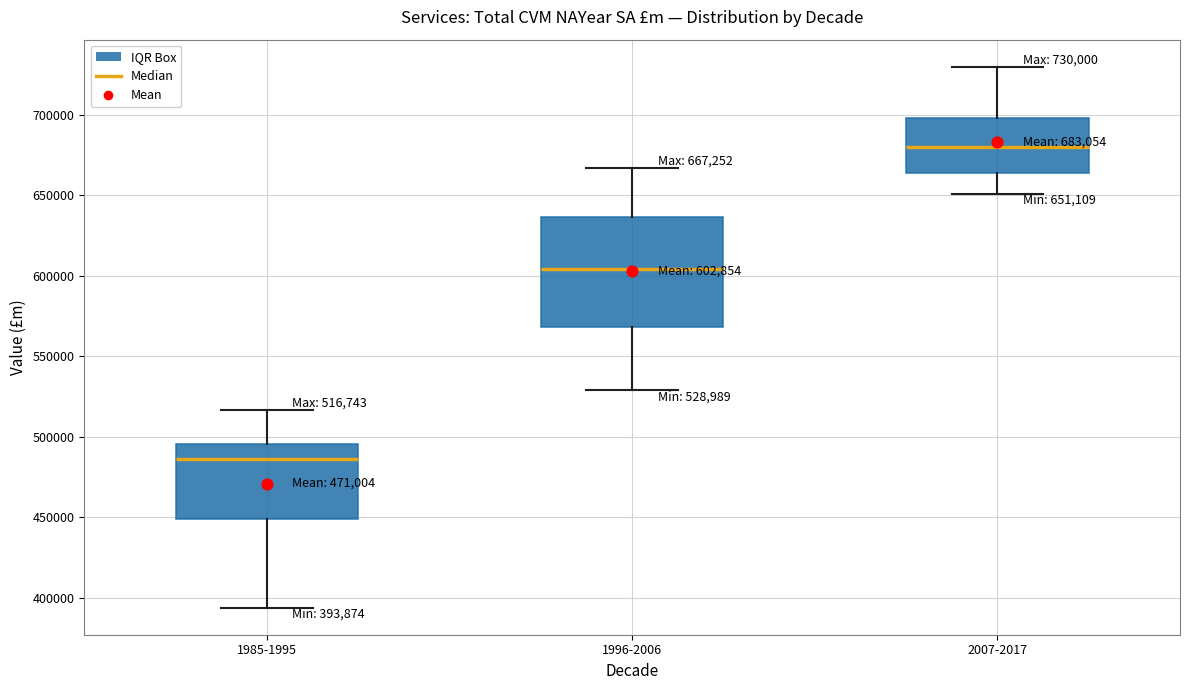

Which box is the tallest, from its lower edge to its upper edge?

1996-2006